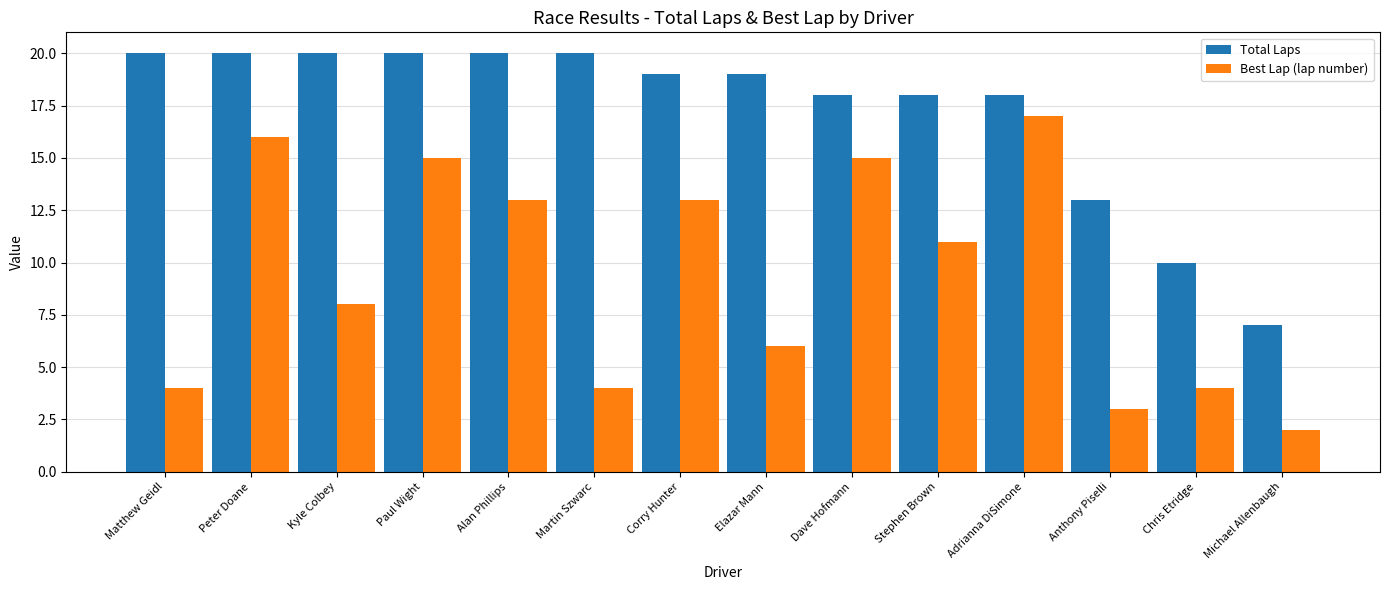

At Paul Wight, list the series in order from smallest to largest.

Best Lap (lap number), Total Laps